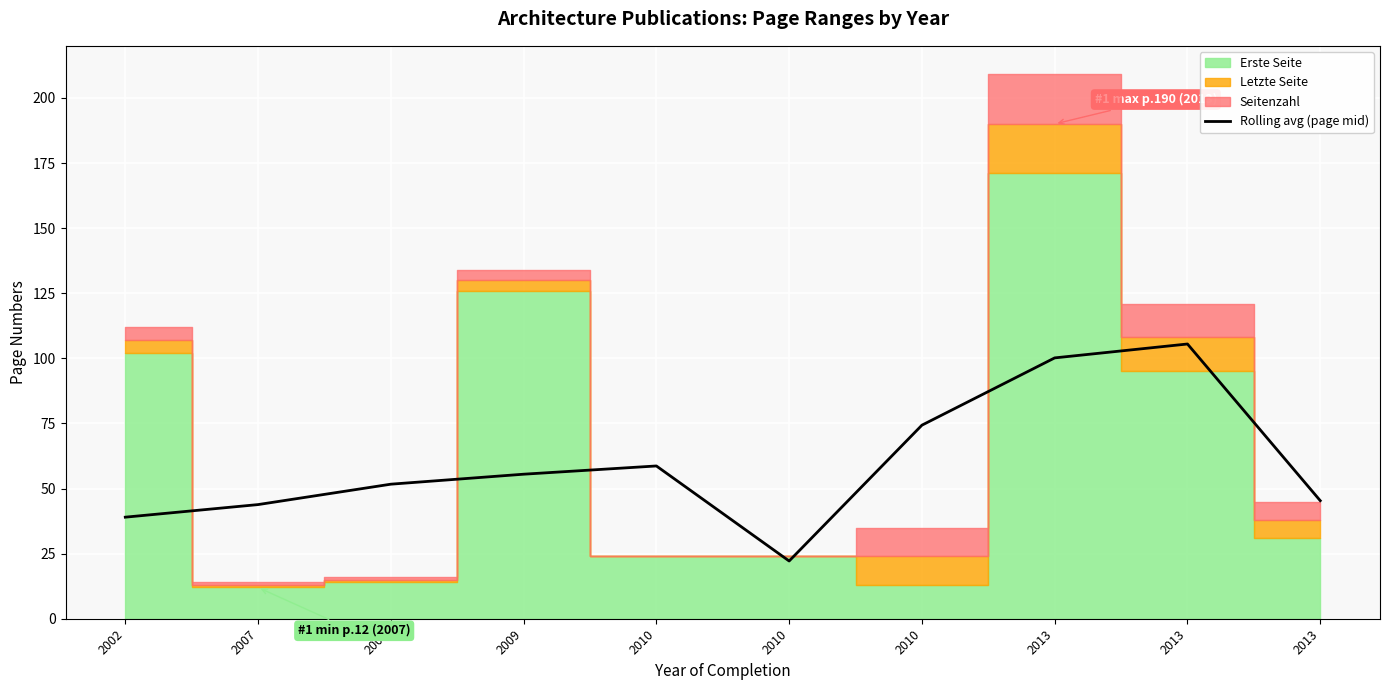

At which label does the data first exceed 55?

2009